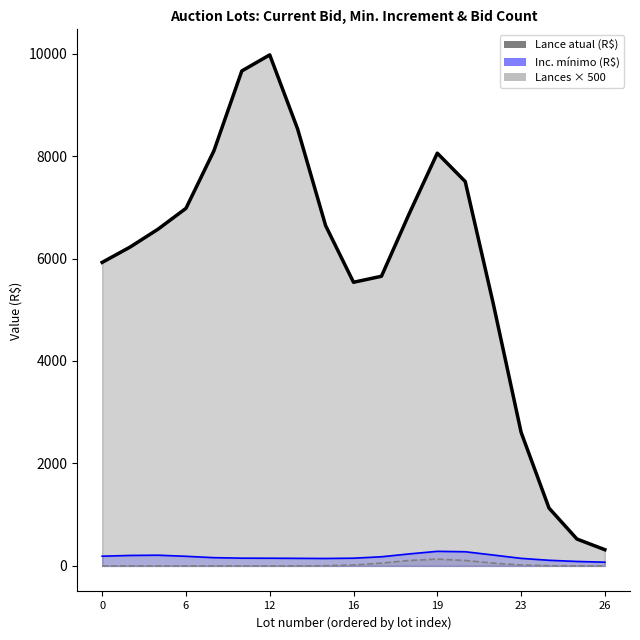

The Lance atual (R$) series shows 16184 at 15. True or false?

False